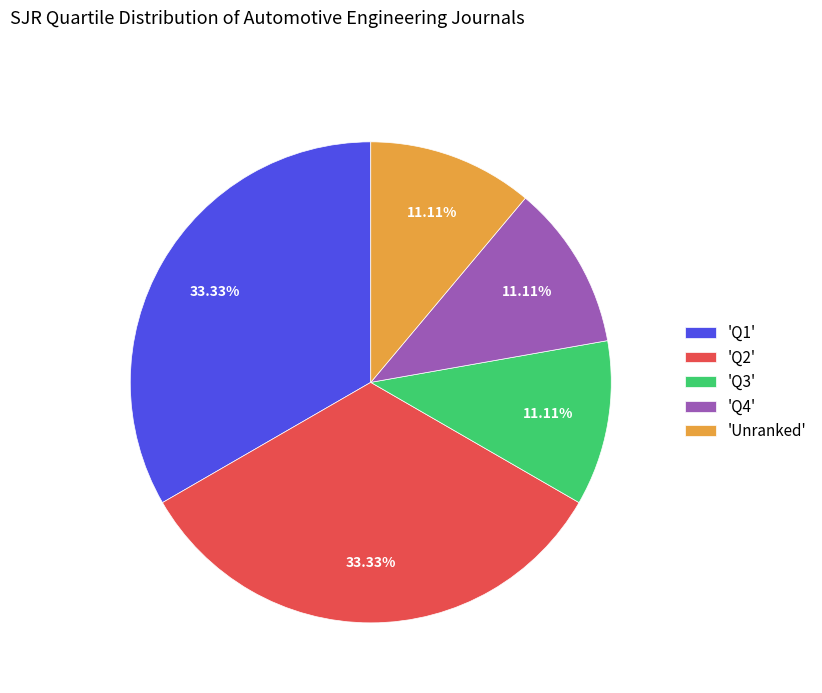

Is 'Q4' the majority of the pie?

No